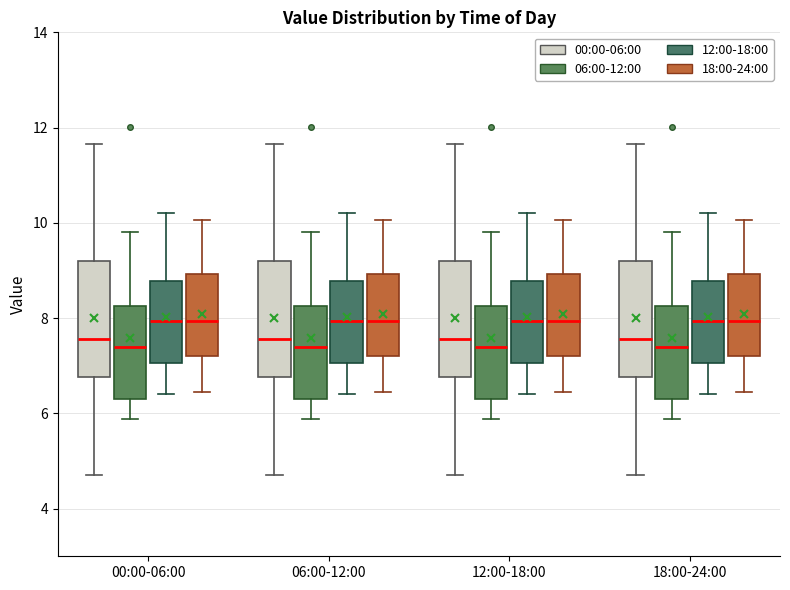

Reading left to right, transcribe this box plot: for each box, give where its median line is, the range the box spans, and where its two whiskers end, as read against the y-axis. The values are not printed on the chart, so give them approximately, as read against the axis.

00:00-06:00 (00:00-06:00): median 7.6, box 6.8 to 9.2, whiskers 4.8 to 11.6
00:00-06:00 (06:00-12:00): median 7.4, box 6.2 to 8.2, whiskers 5.8 to 9.8
00:00-06:00 (12:00-18:00): median 8.0, box 7.0 to 8.8, whiskers 6.4 to 10.2
00:00-06:00 (18:00-24:00): median 8.0, box 7.2 to 9.0, whiskers 6.4 to 10.0
06:00-12:00 (00:00-06:00): median 7.6, box 6.8 to 9.2, whiskers 4.8 to 11.6
06:00-12:00 (06:00-12:00): median 7.4, box 6.2 to 8.2, whiskers 5.8 to 9.8
06:00-12:00 (12:00-18:00): median 8.0, box 7.0 to 8.8, whiskers 6.4 to 10.2
06:00-12:00 (18:00-24:00): median 8.0, box 7.2 to 9.0, whiskers 6.4 to 10.0
12:00-18:00 (00:00-06:00): median 7.6, box 6.8 to 9.2, whiskers 4.8 to 11.6
12:00-18:00 (06:00-12:00): median 7.4, box 6.2 to 8.2, whiskers 5.8 to 9.8
12:00-18:00 (12:00-18:00): median 8.0, box 7.0 to 8.8, whiskers 6.4 to 10.2
12:00-18:00 (18:00-24:00): median 8.0, box 7.2 to 9.0, whiskers 6.4 to 10.0
18:00-24:00 (00:00-06:00): median 7.6, box 6.8 to 9.2, whiskers 4.8 to 11.6
18:00-24:00 (06:00-12:00): median 7.4, box 6.2 to 8.2, whiskers 5.8 to 9.8
18:00-24:00 (12:00-18:00): median 8.0, box 7.0 to 8.8, whiskers 6.4 to 10.2
18:00-24:00 (18:00-24:00): median 8.0, box 7.2 to 9.0, whiskers 6.4 to 10.0